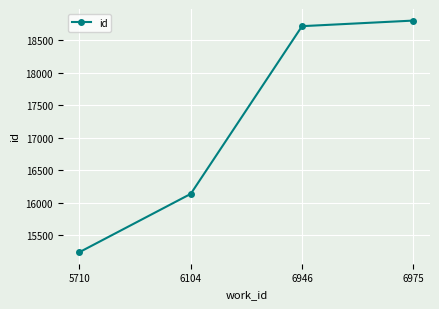

At which category does the chart reach its peak across all series?

6975